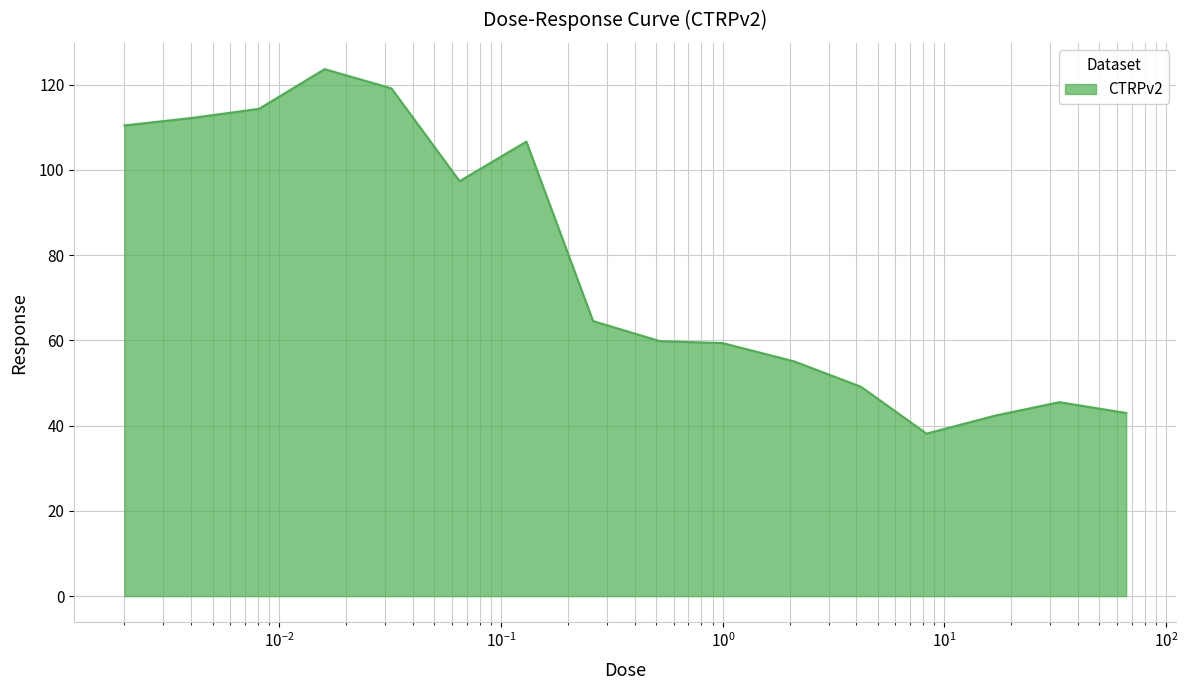

What is the greatest value displayed?

123.6